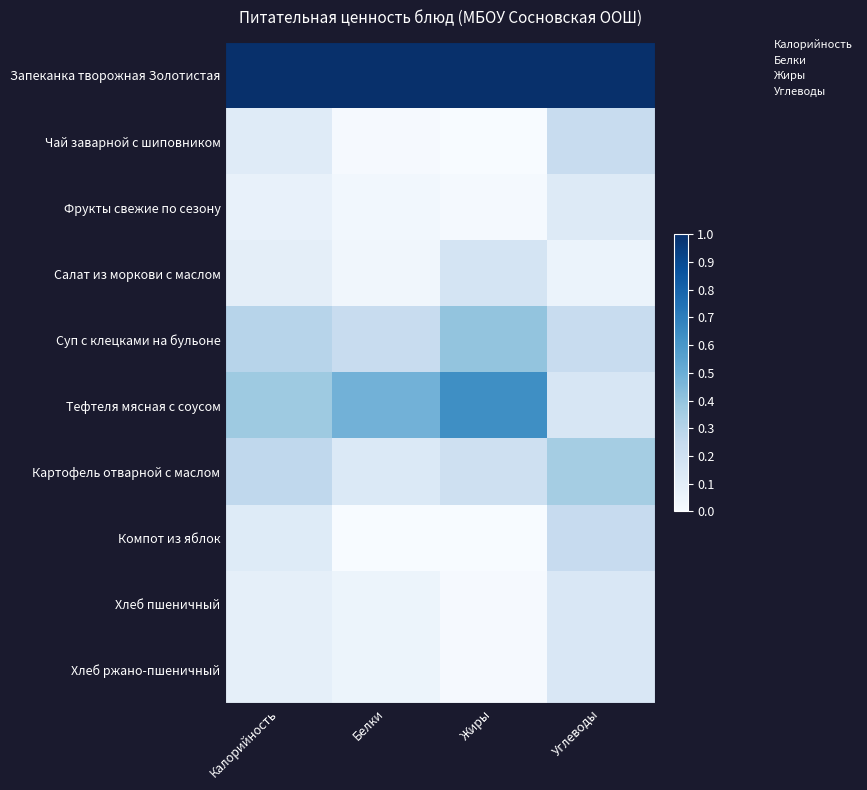

At which category is the sum across all series the highest?

Углеводы